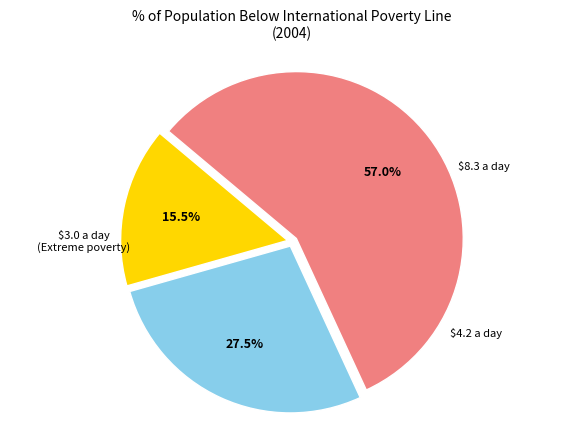

Is there a majority slice in this chart?

Yes